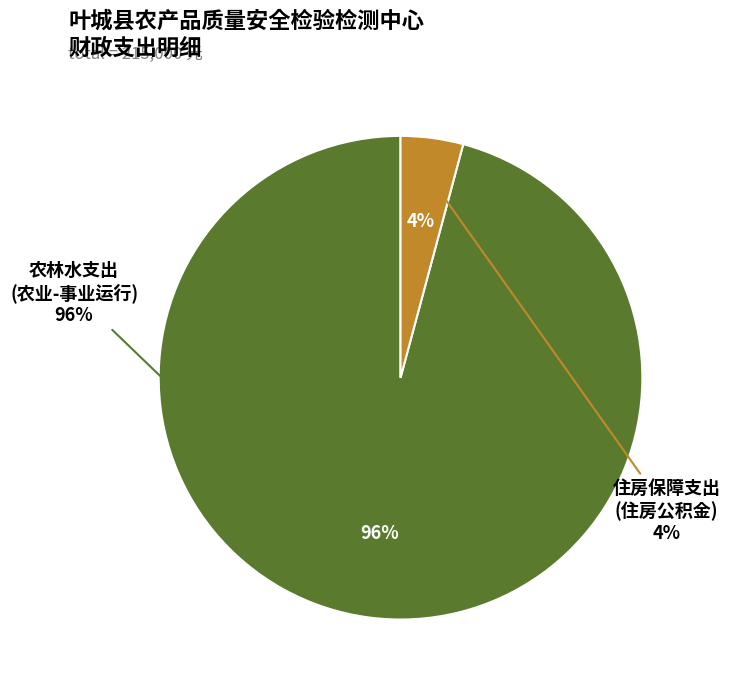

Which slice represents more than half of the pie?

农林水支出
(农业-事业运行)